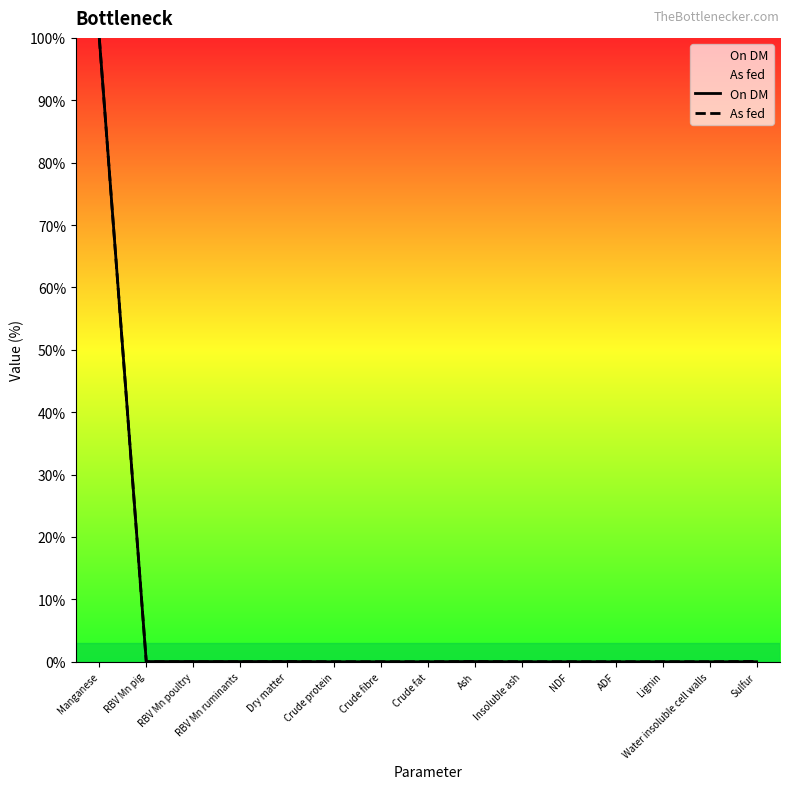

What is the sum of all As fed values?

100.0